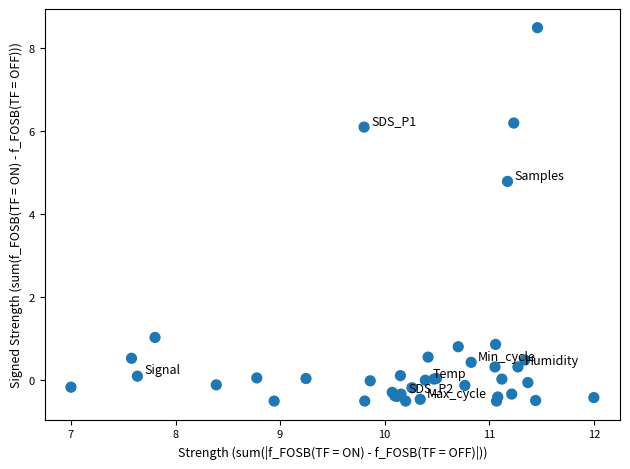

What Y value in the scatter plot is closest to 4?

4.8